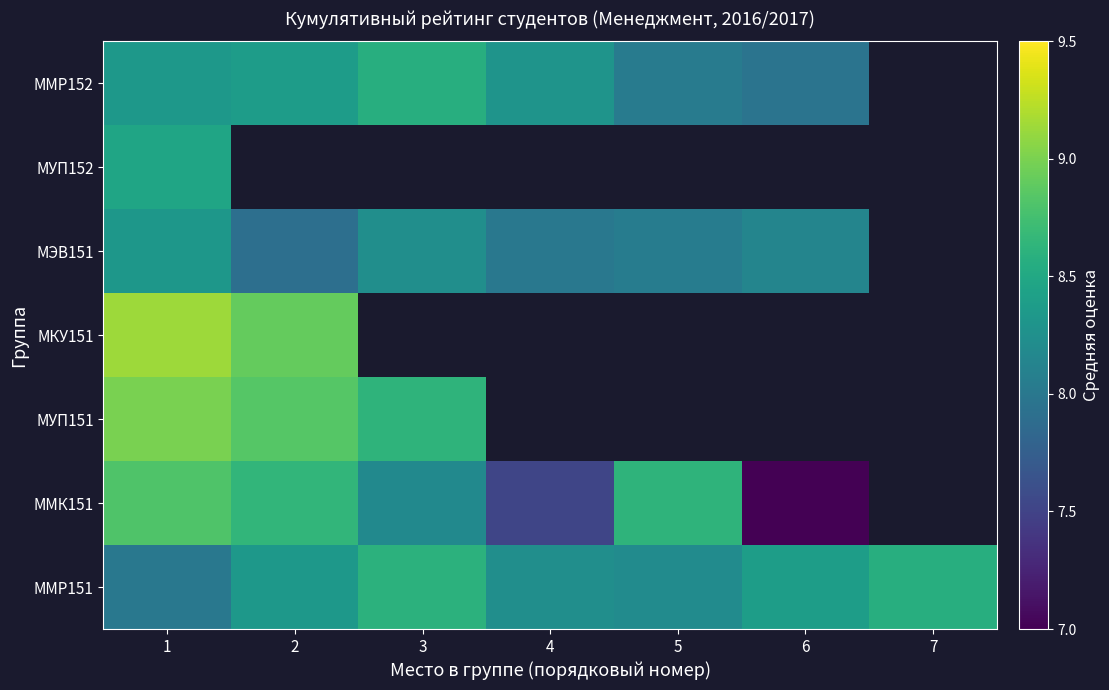

Which has a higher value, 1 or 4?

4